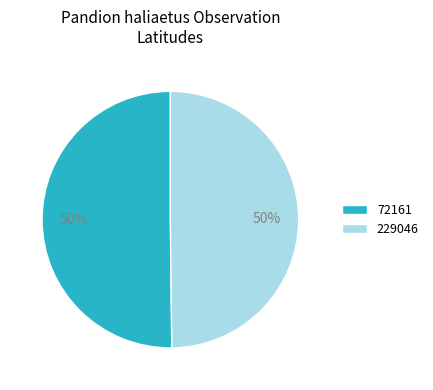

To the nearest percent, what percentage of the pie is 229046?

50%